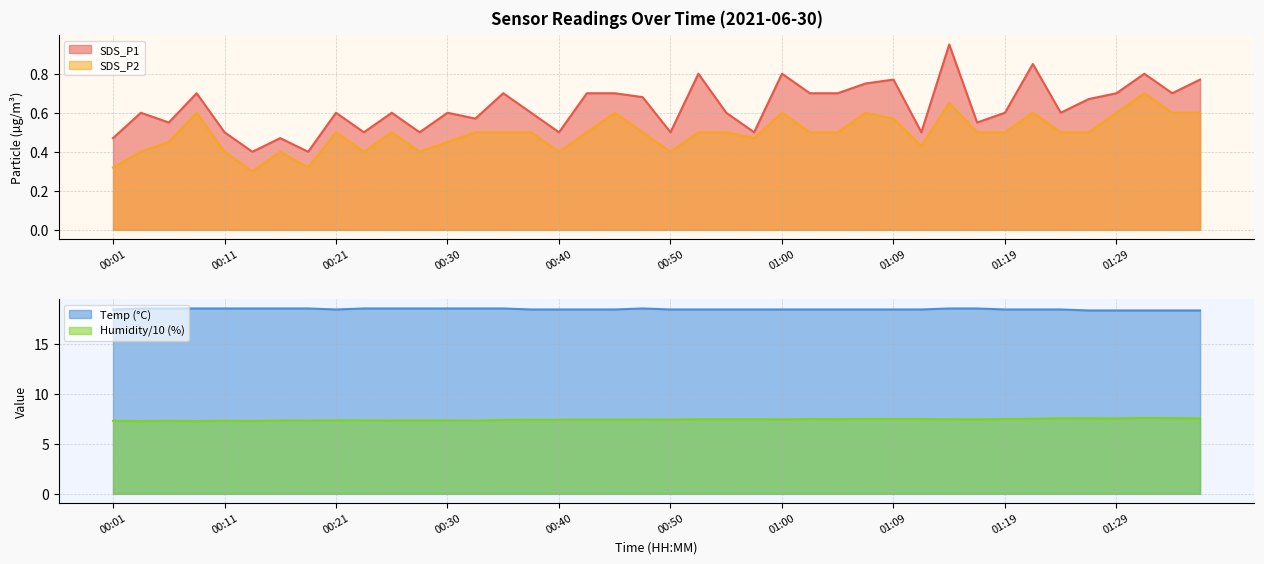

Where is the first local maximum for Humidity?

00:06